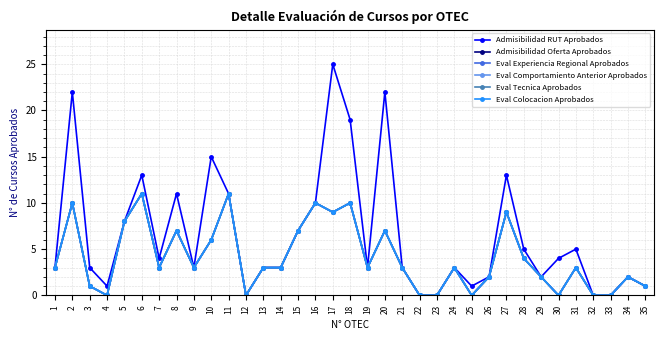

Does the chart have visible grid lines?

Yes